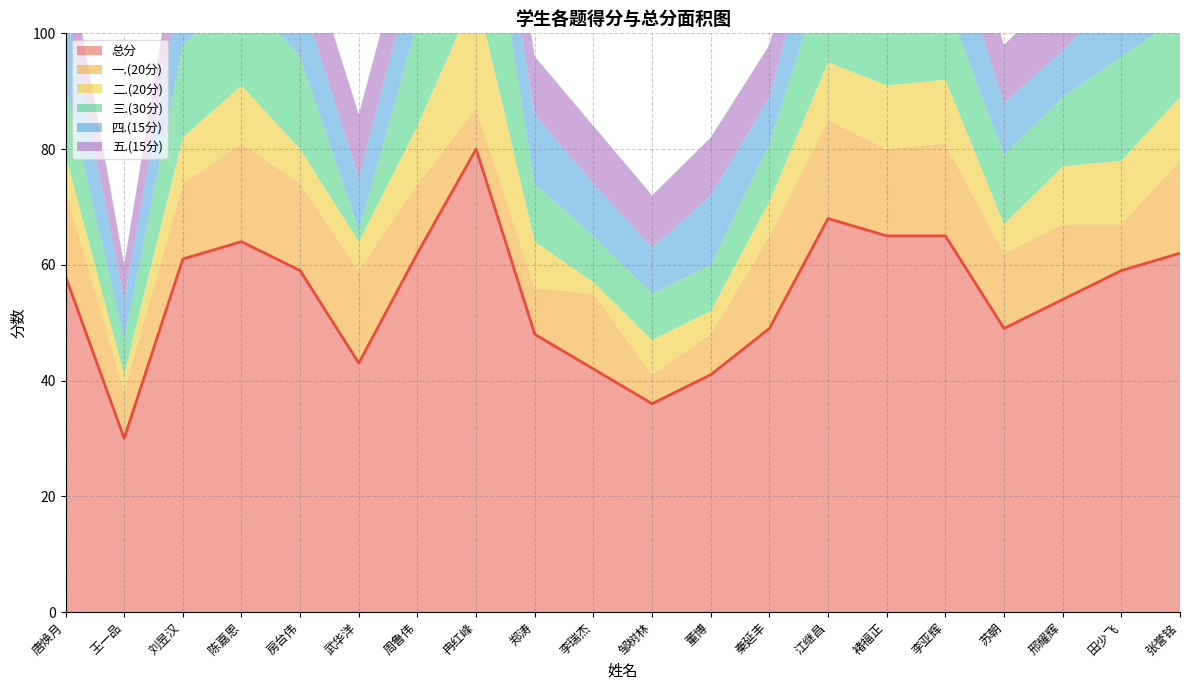

What is the difference between the 四.(15分) values at 唐焕月 and 董博?

2